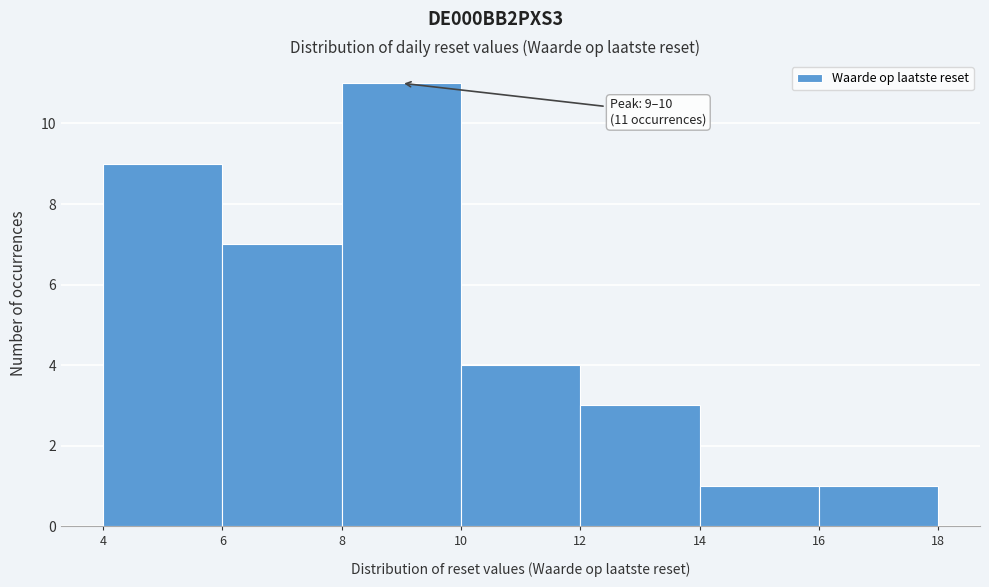

Which range on the x-axis has the tallest bar?

8 to 10